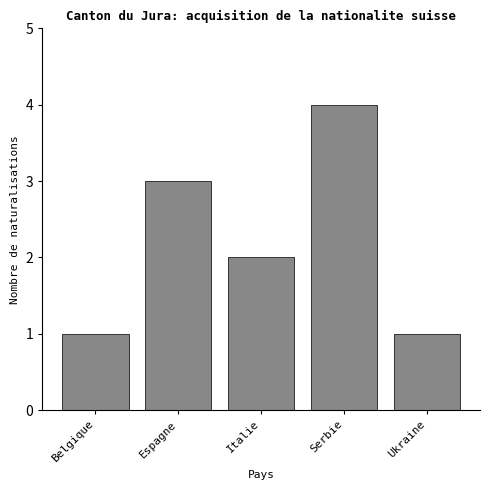

Reading left to right, transcribe all the data shown in this chart.

1	3	2	4	1